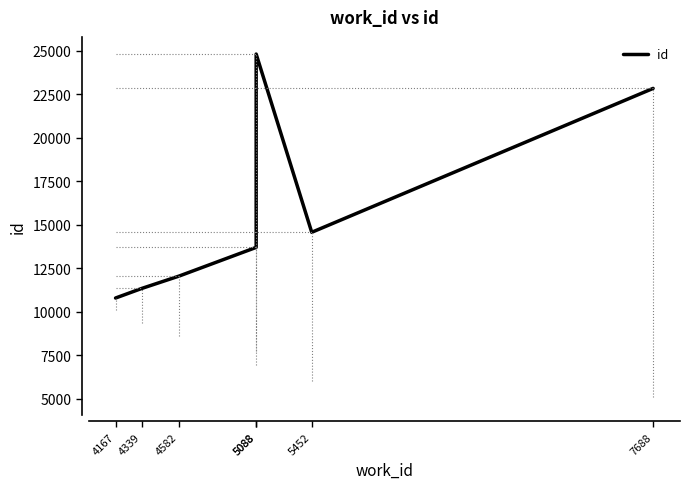

Rank the categories by value from highest to lowest.

5088, 7688, 5452, 5088, 4582, 4339, 4167